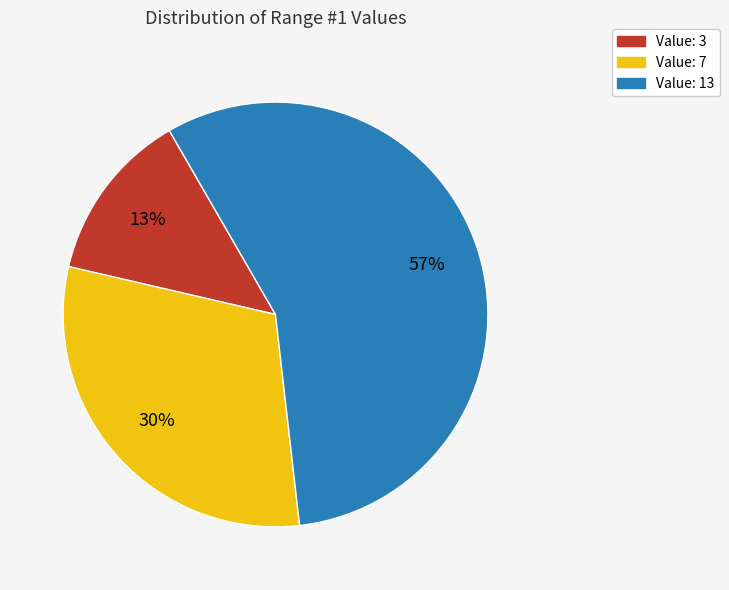

To the nearest percent, what is the average slice percentage?

33%